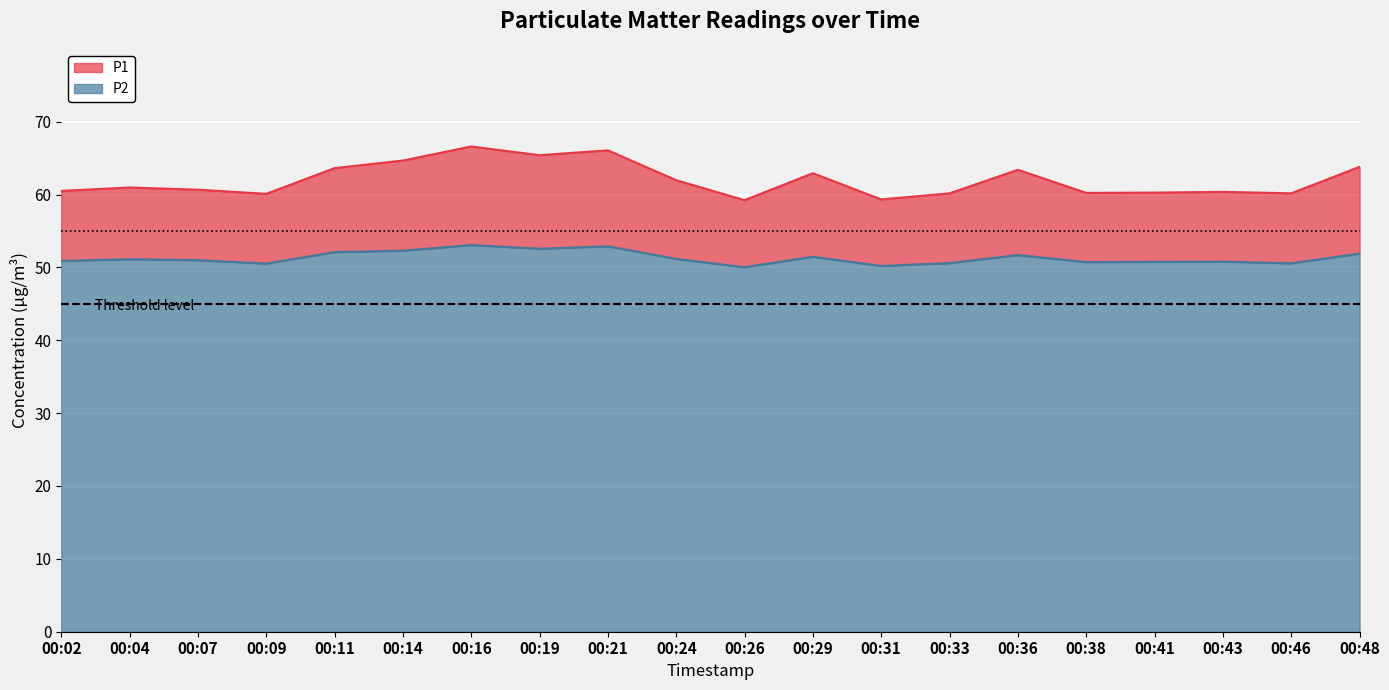

At how many categories does at least one series exceed 54?

20